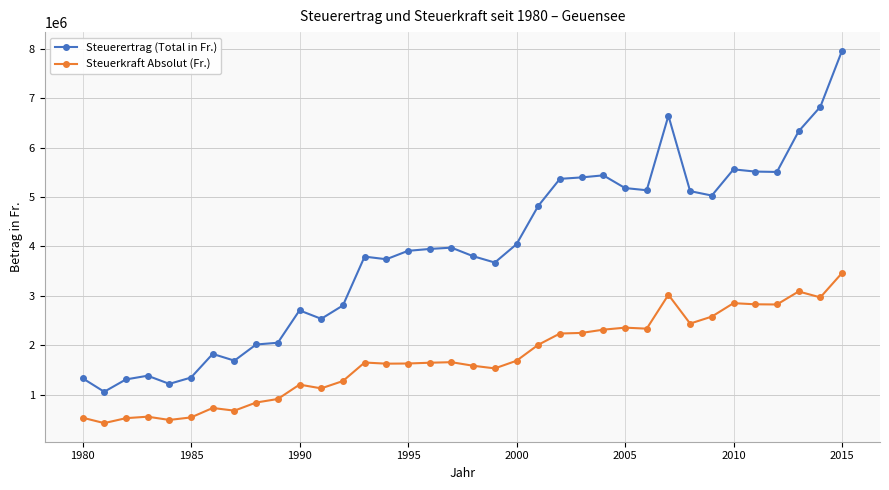

What is the sum of all Steuerertrag (Total in Fr.) values?

140010716